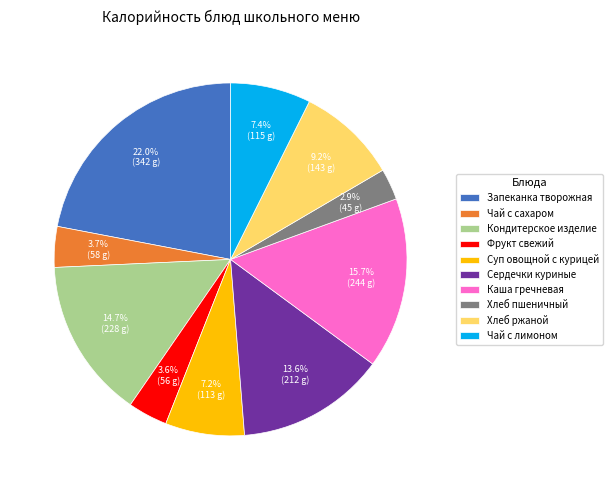

Does Суп овощной с курицей represent more than half of the total?

No